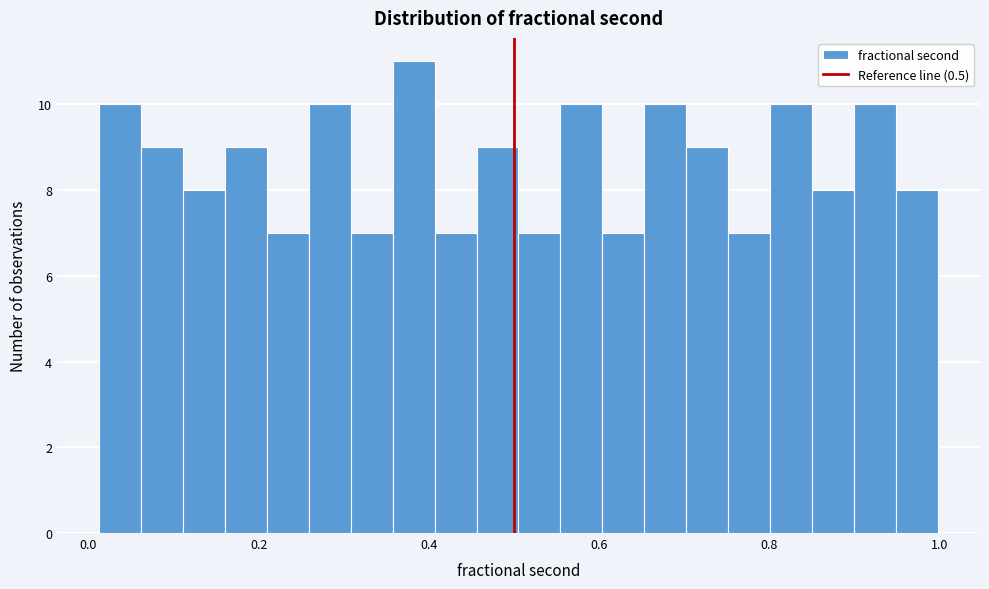

Around what value on the x-axis is the tallest bar? Give the approximate position of its centre, as read against the axis.

0.38